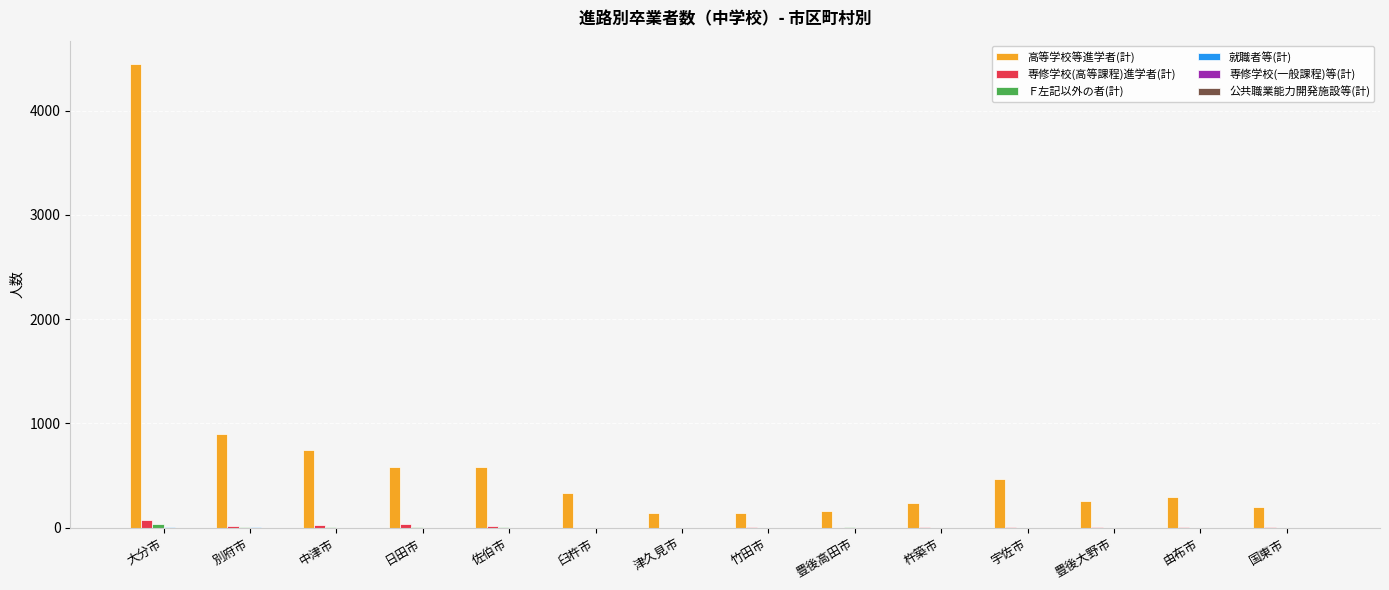

Which series has the largest total across all categories?

高等学校等進学者(計)